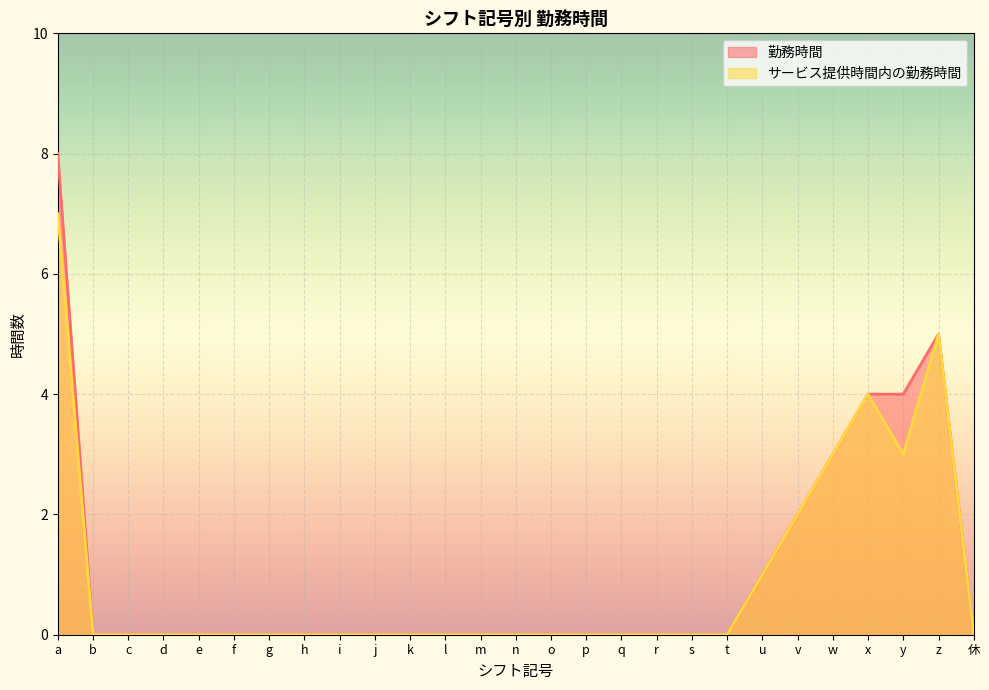

True or false: 勤務時間 and サービス提供時間内の勤務時間 cross at least once.

False